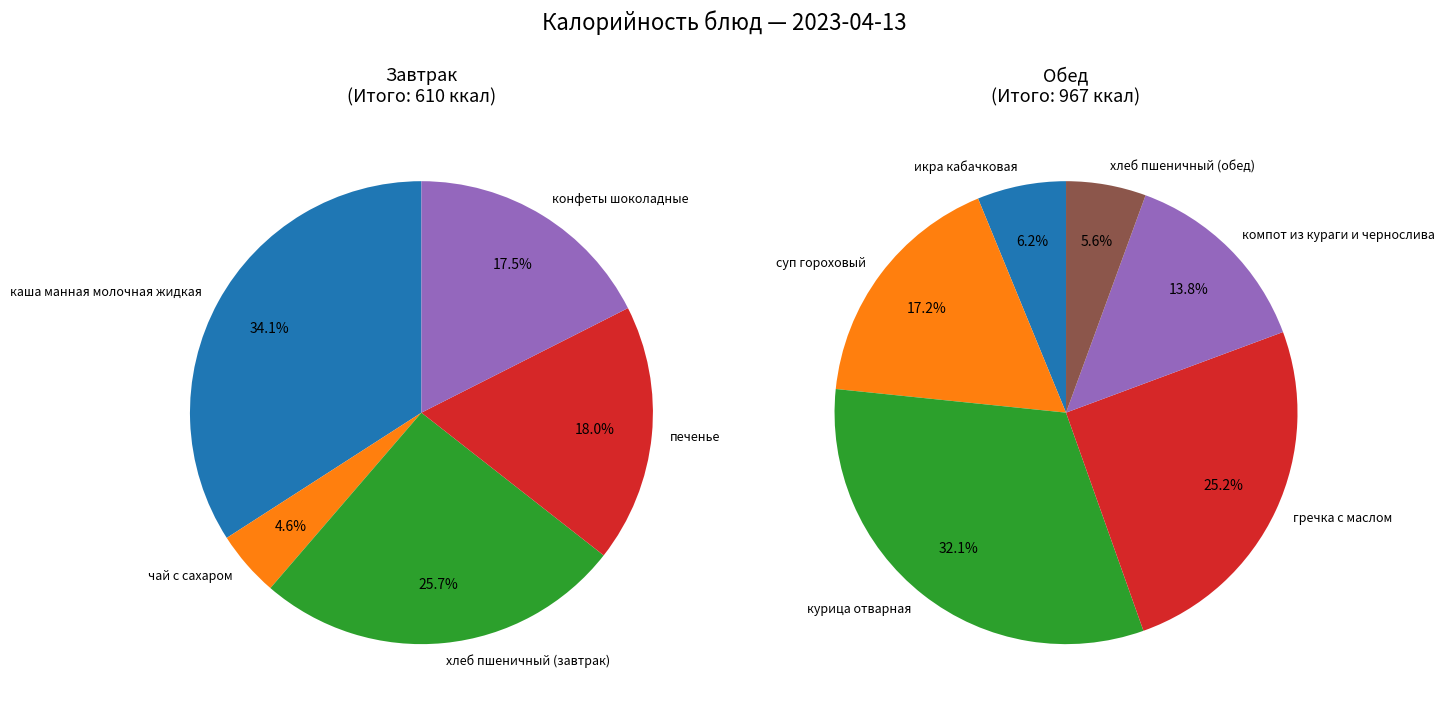

Is there any slice that represents more than half of the pie?

No